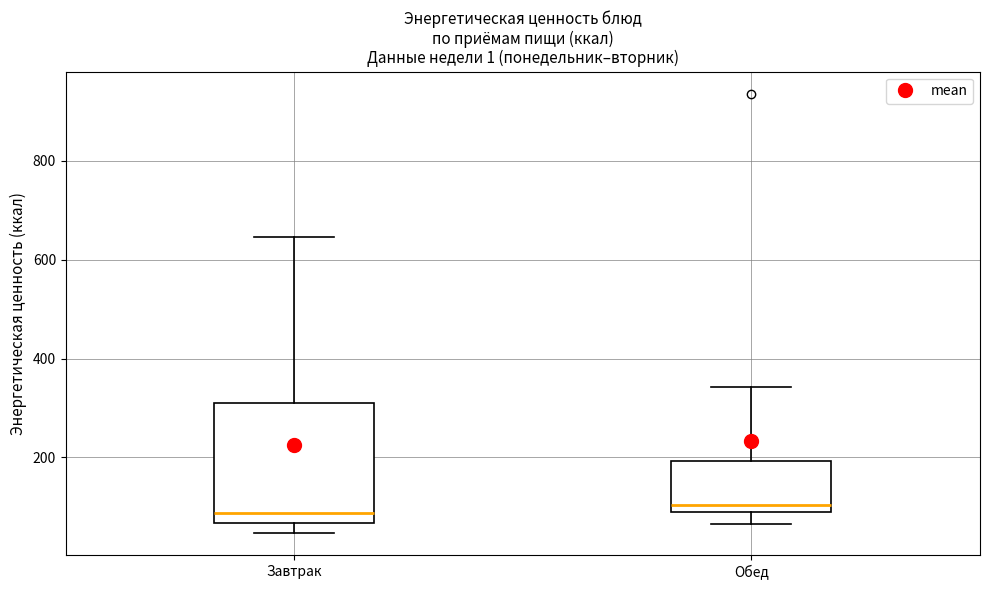

Where does the median line of the box for Завтрак sit on the y-axis? The values are not printed on the chart, so give them approximately, as read against the axis.

80